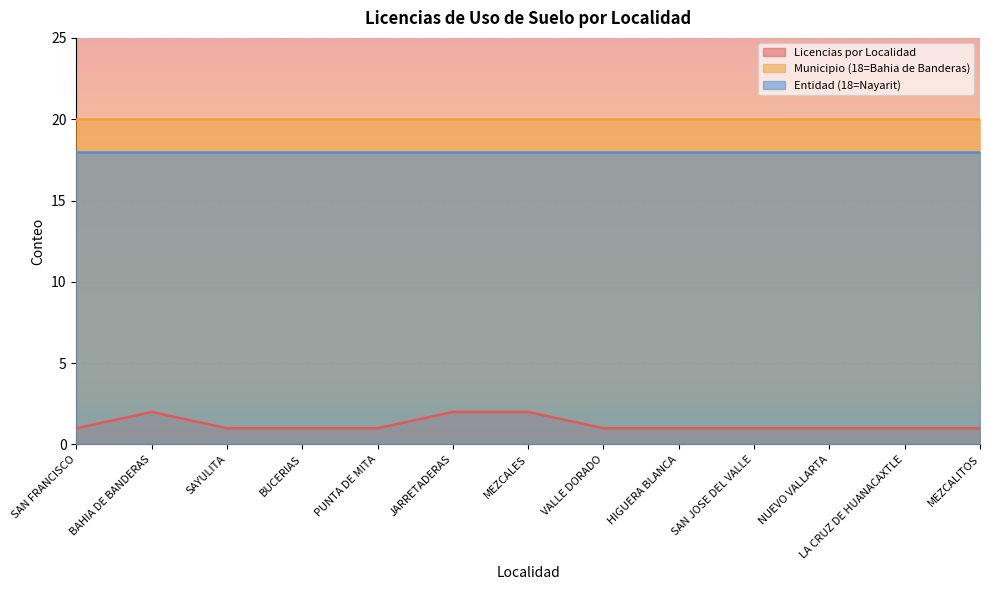

Which series has the widest spread of values?

Licencias por Localidad